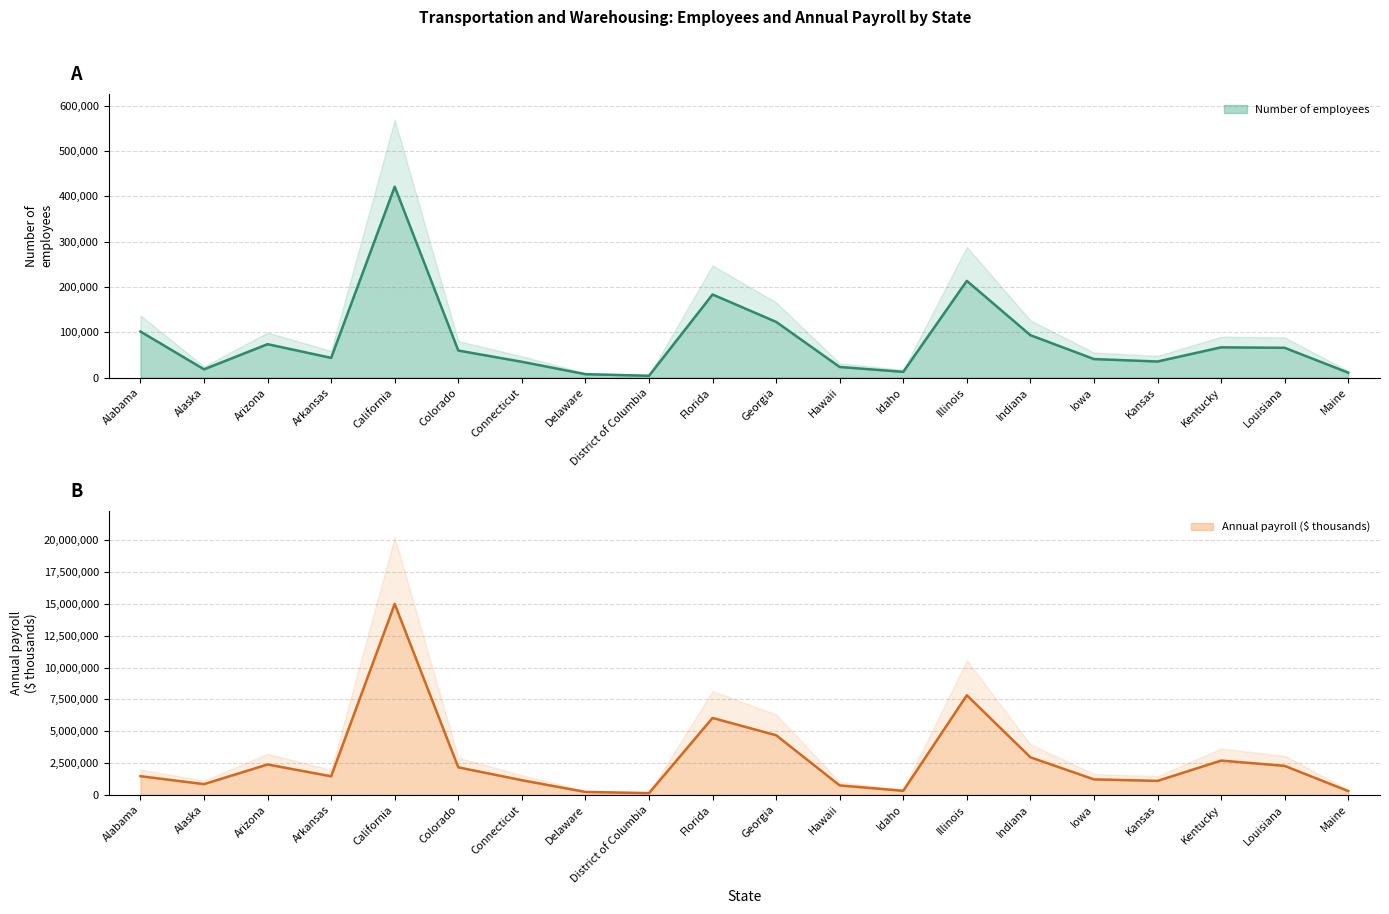

How many interior local valleys does the Number of employees series have?

5